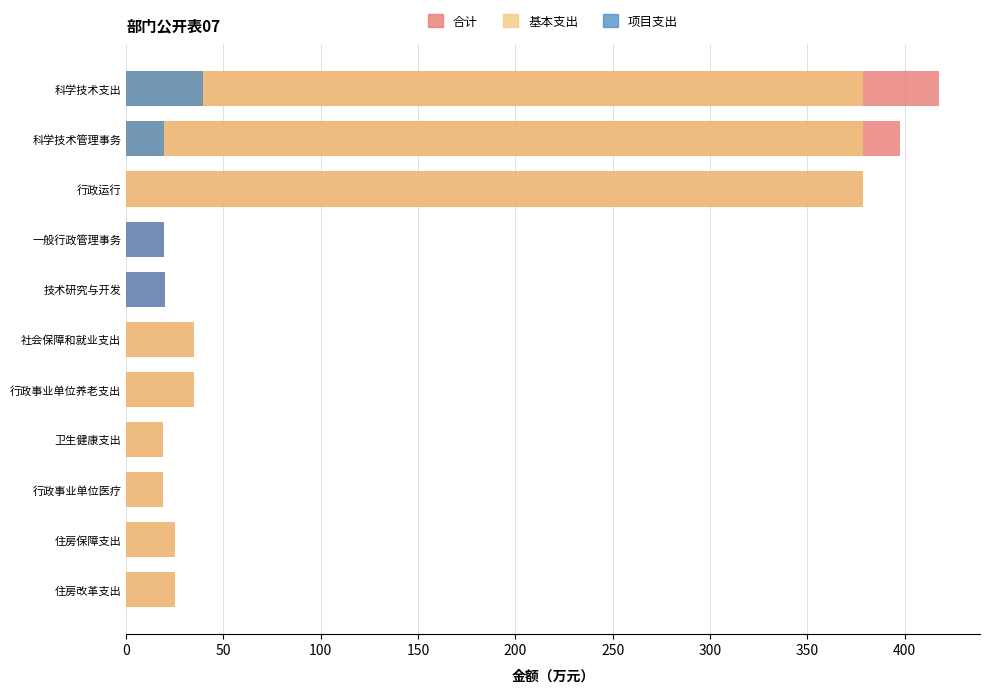

How many distinct data groups are displayed?

3